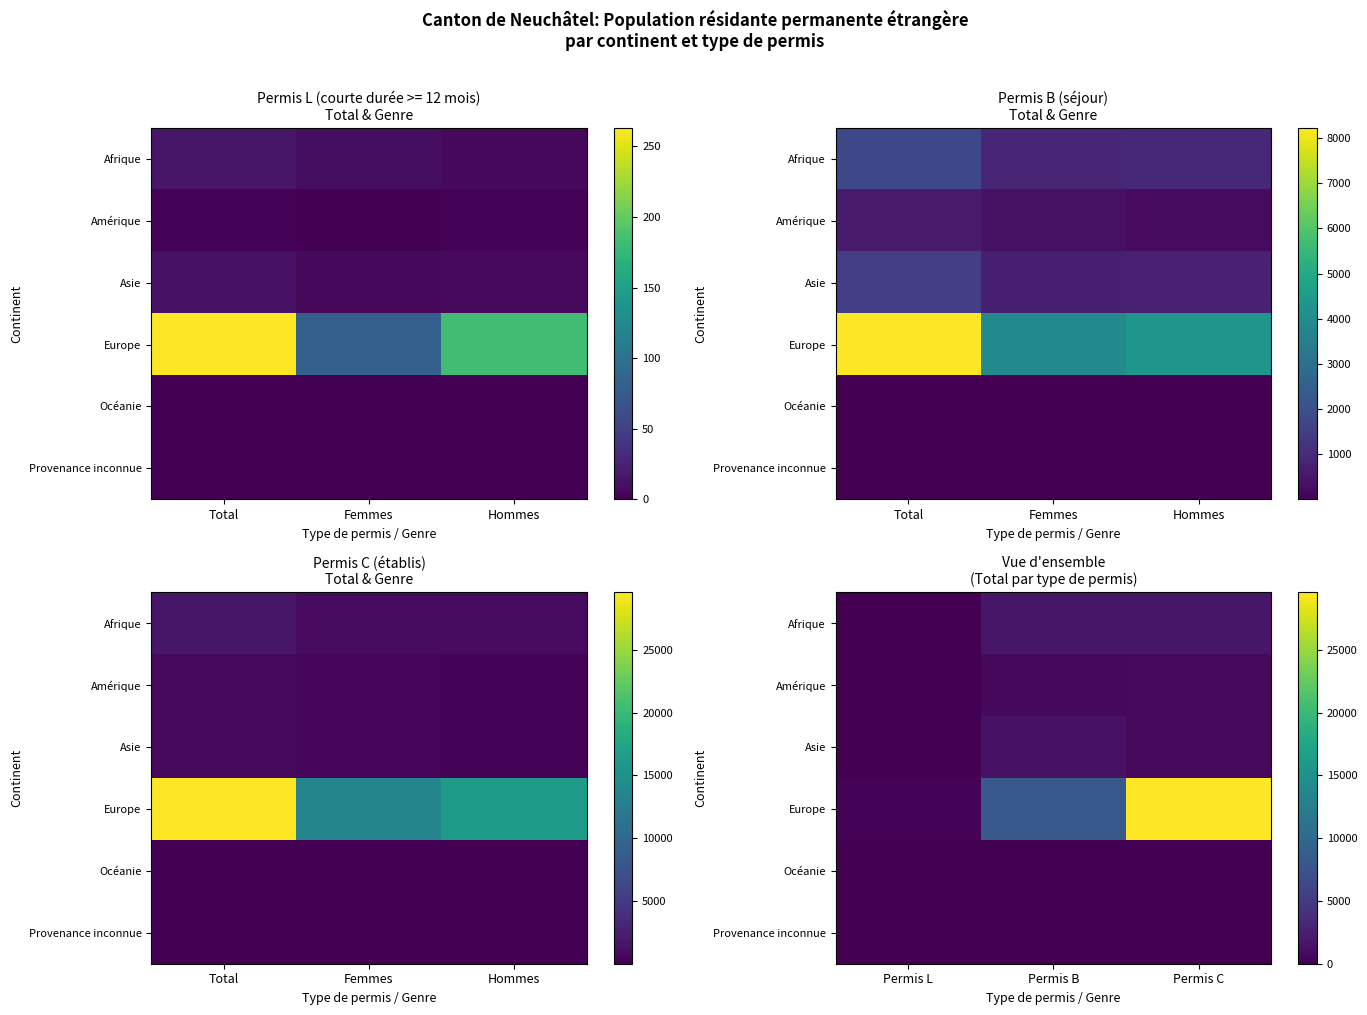

Is it true that Afrique equals 1801 at Permis B?

True